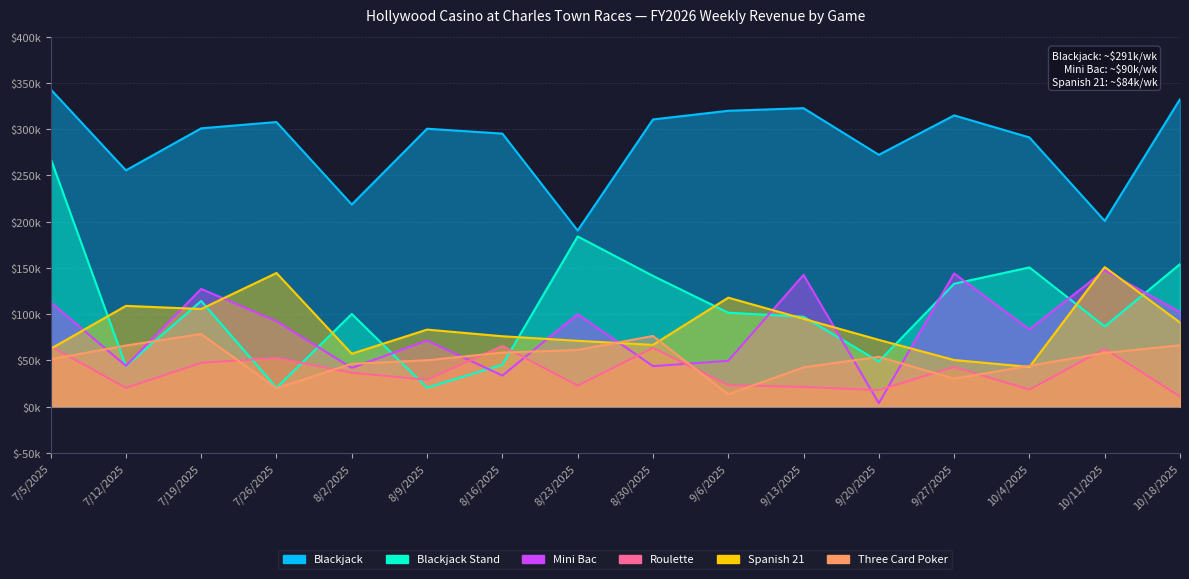

The Roulette series shows 23406.8 at 9/6/2025. True or false?

True